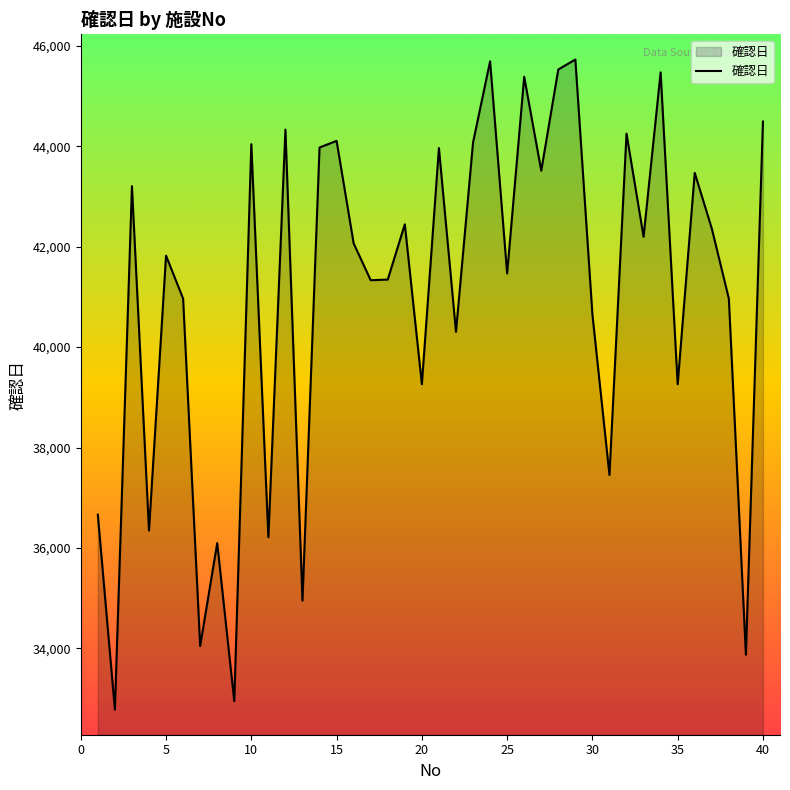

Does the chart display data point markers on the line(s)?

No